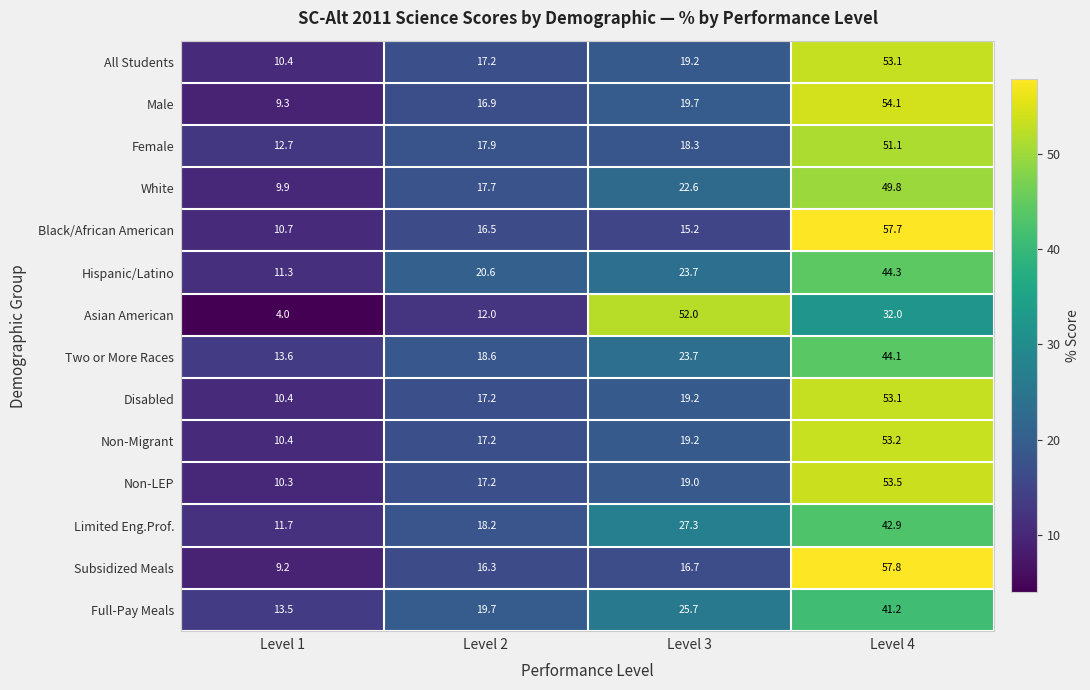

What is the difference between the second highest and second lowest values in the Non-Migrant series?

2.0